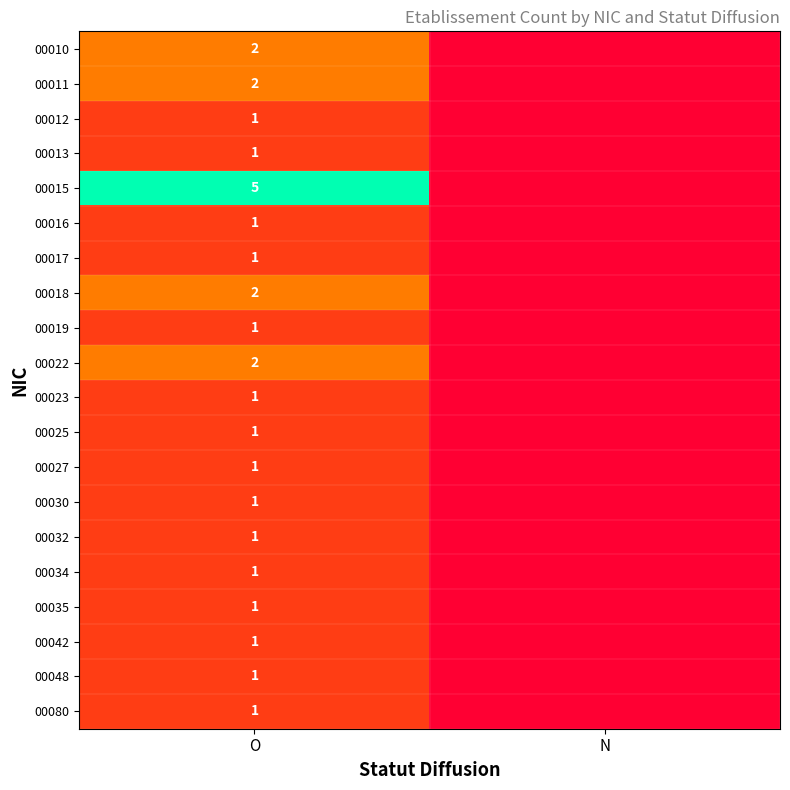

The value of 00011 at O is 2. True or false?

True